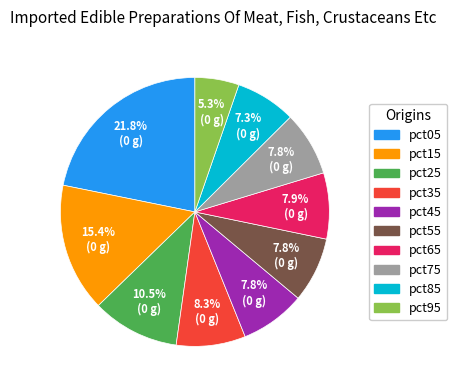

Count the number of slices in the pie.

10